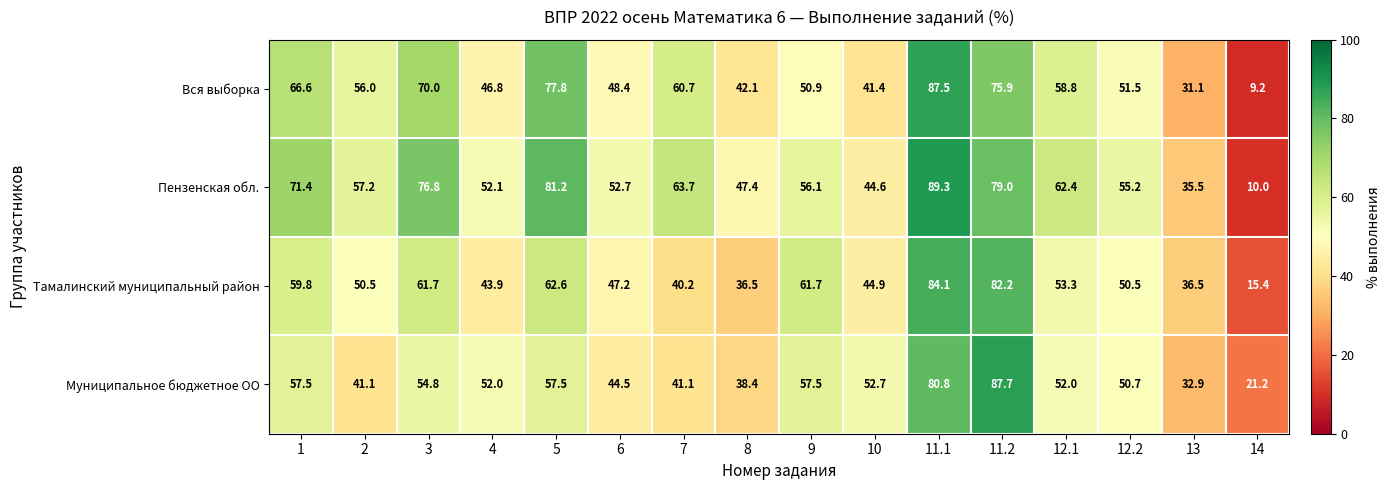

What is the spread (max minus min) of values at 12.1?

10.4